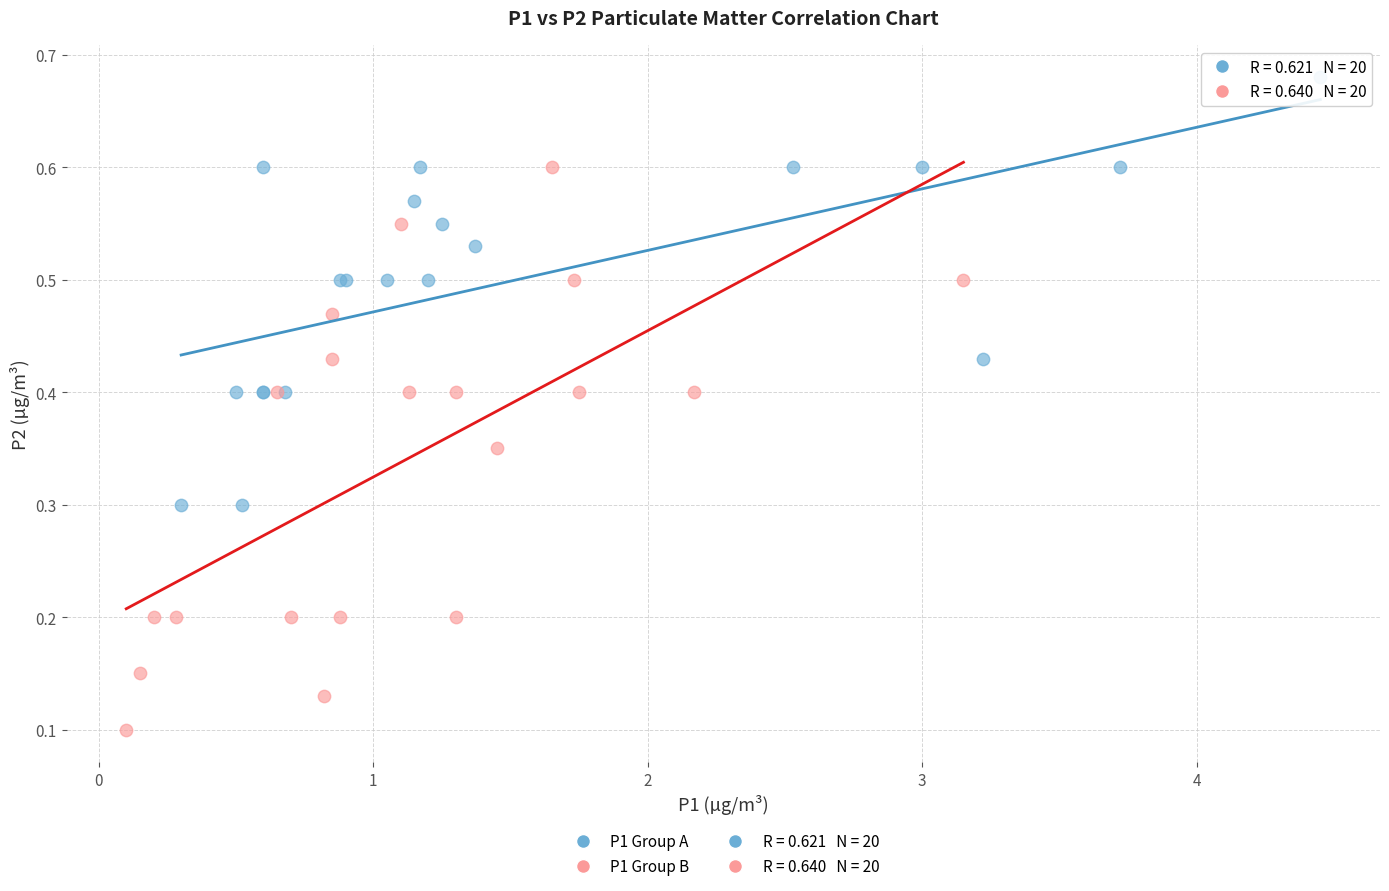

Which series reaches the maximum Y coordinate?

P1 Group A